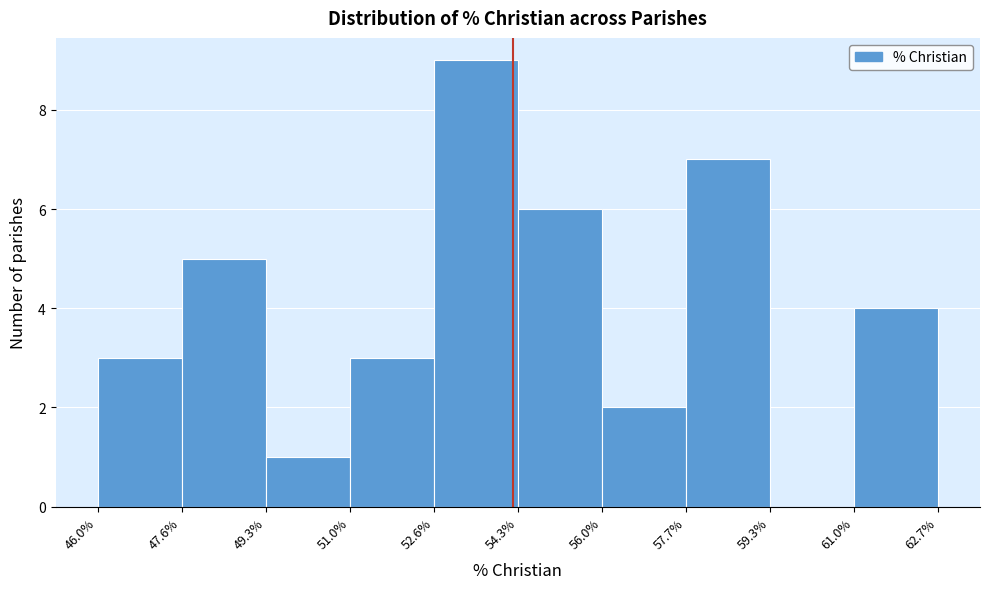

Which range on the x-axis has the tallest bar?

52.6% to 54.3%